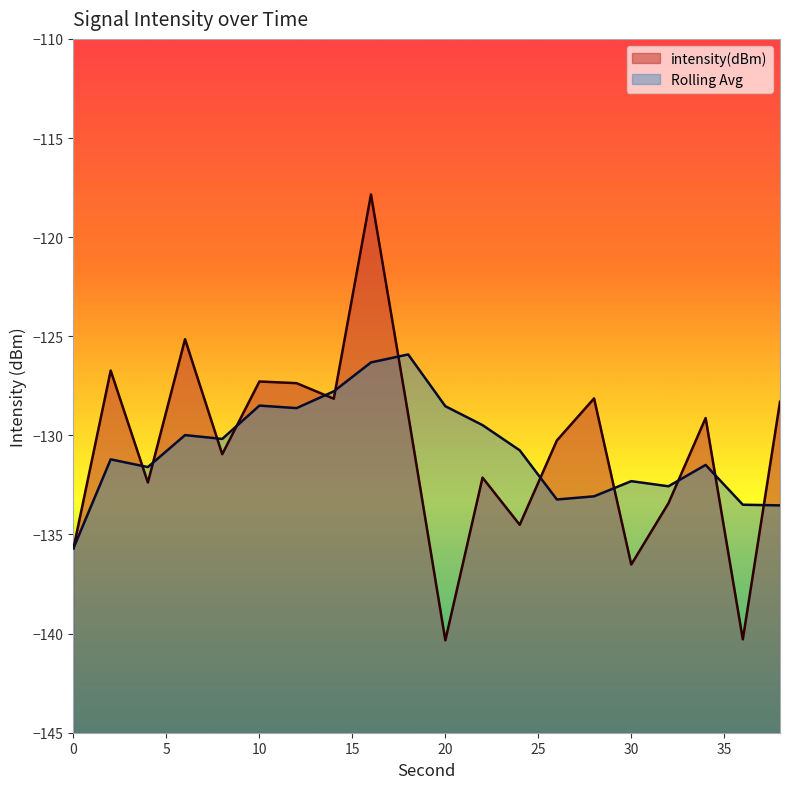

What is the sum of all values?

-2613.5